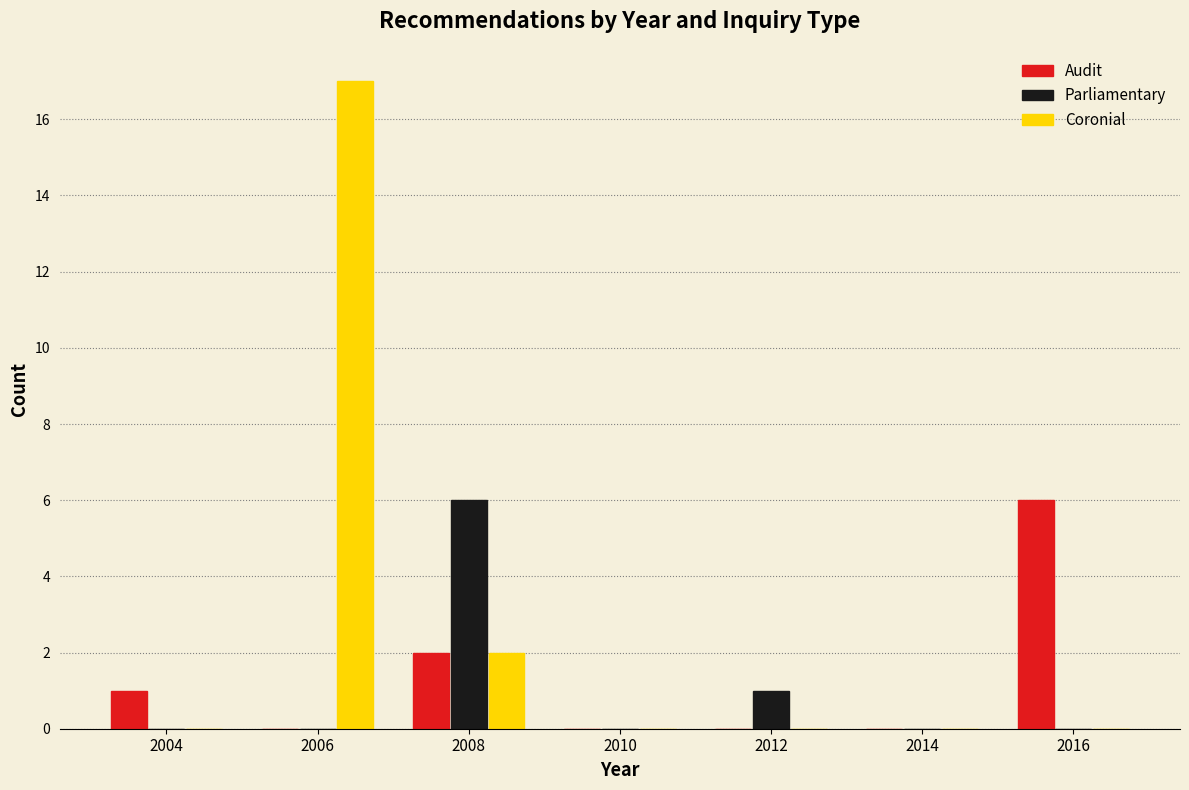

What is the height of the Coronial bar covering 2007 to 2009 on the x-axis? The values are not printed on the chart, so give them approximately, as read against the axis.

2